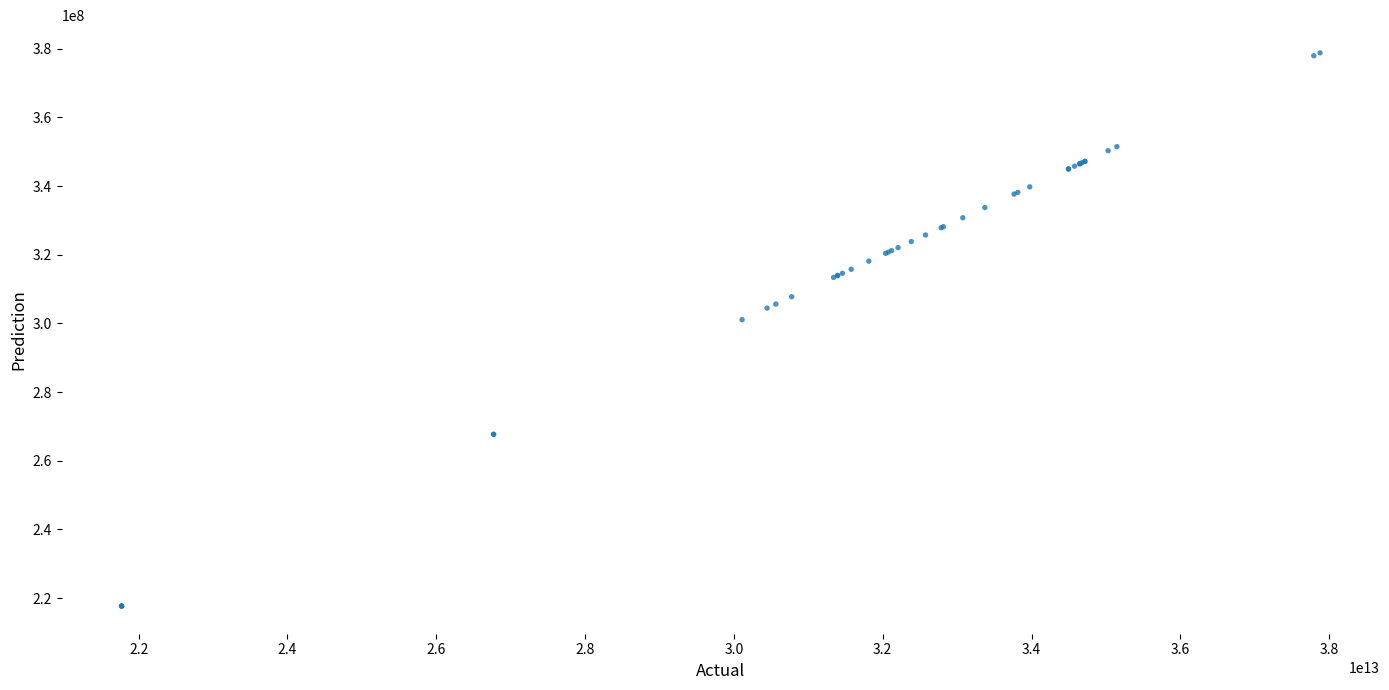

What Y value in the scatter plot is closest to 298240081?

301092169